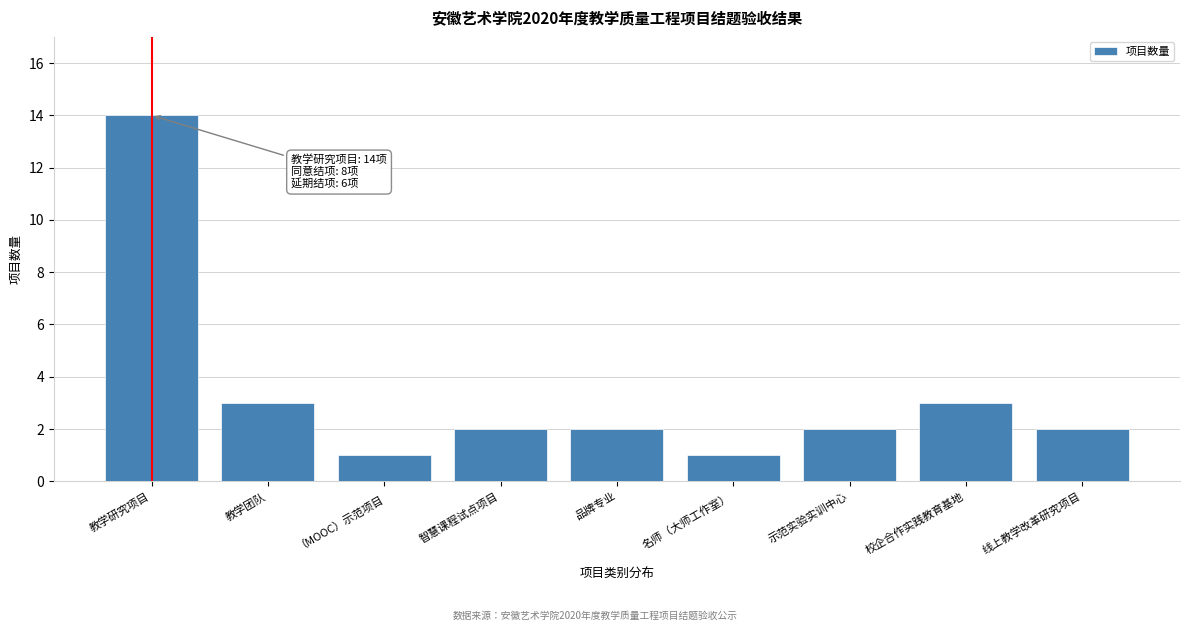

Reading left to right, extract all data points from this chart.

14	3	1	2	2	1	2	3	2